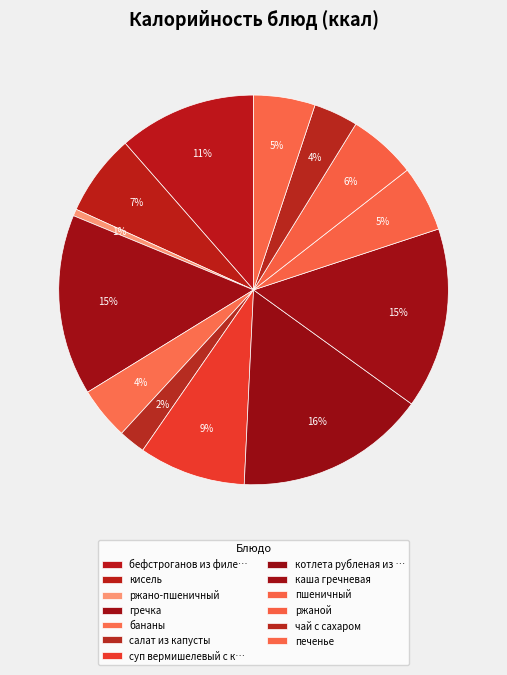

True or false: ржаной accounts for 6% of the total.

True